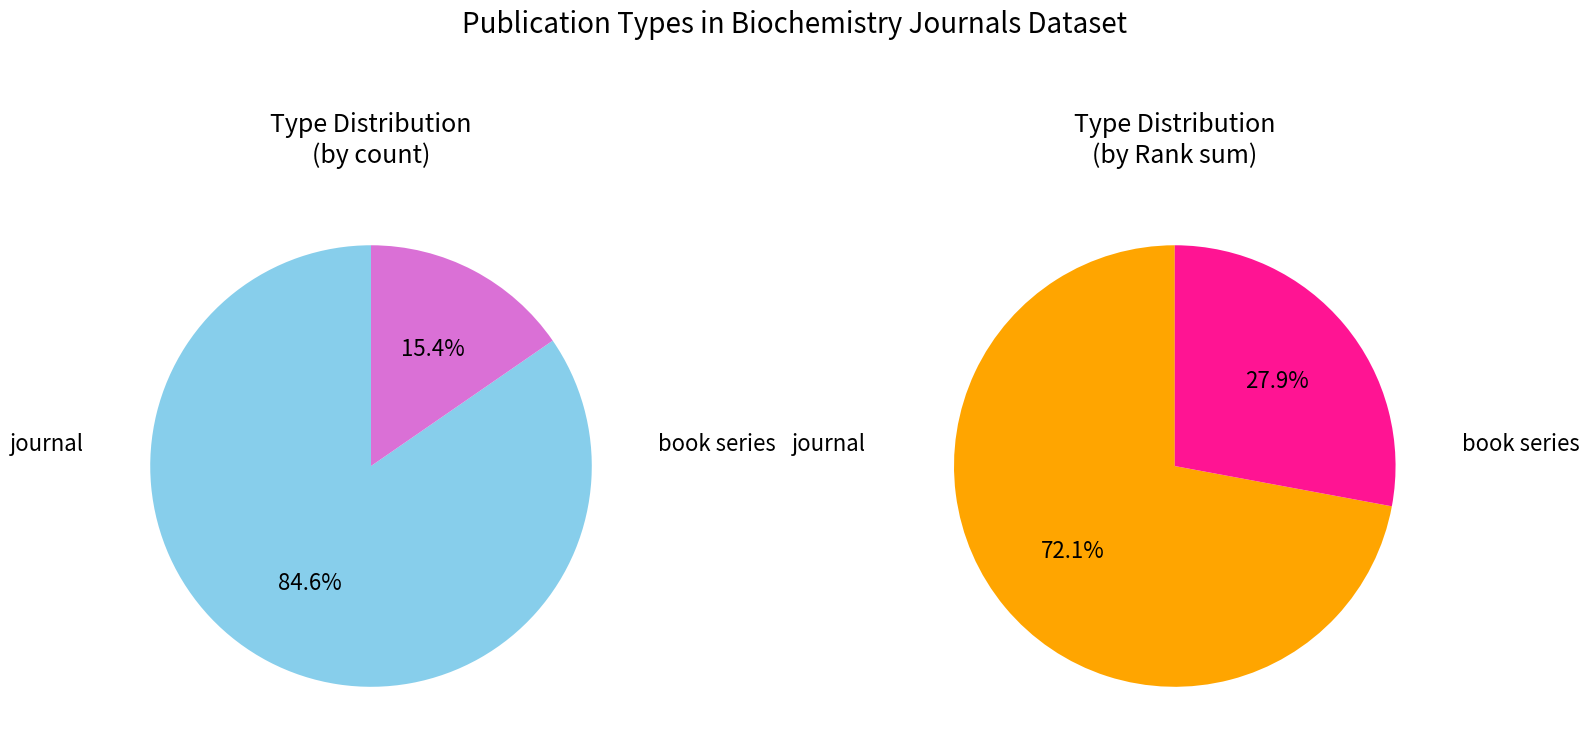

Which category has the smallest portion of the pie?

book series